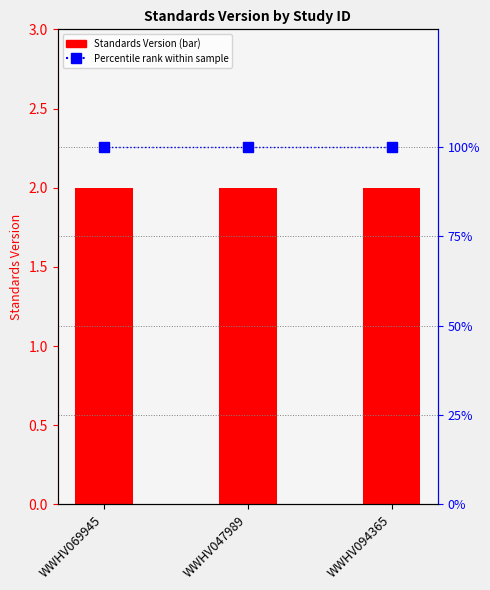

Reading left to right, list all the values displayed in this chart.

Standards Version: 2	2	2
Percentile rank within sample: 100	100	100